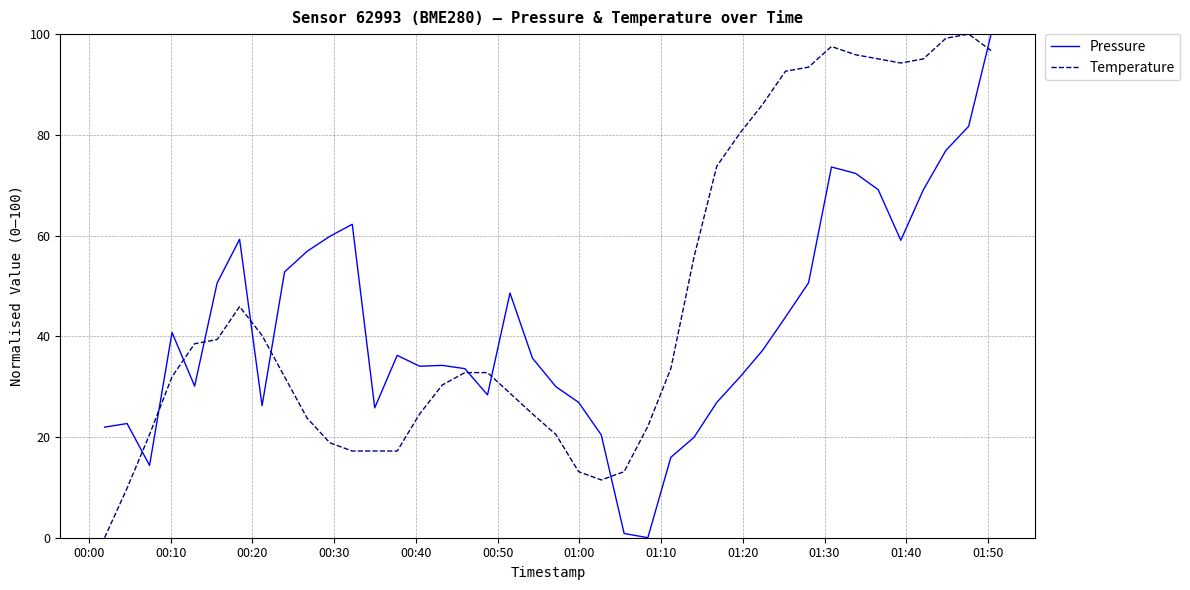

Which series has the largest total across all categories?

Temperature